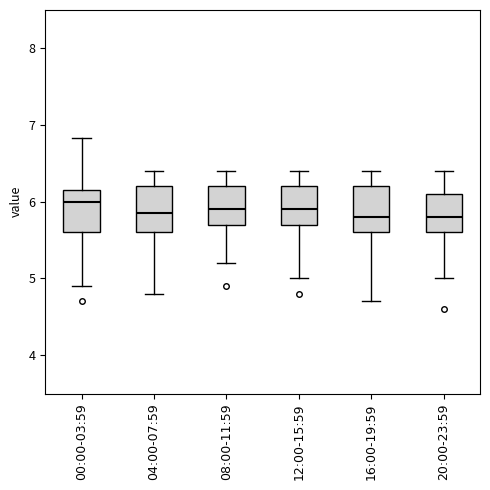

Reading left to right, transcribe this box plot: for each box, give where its median line is, the range the box spans, and where its two whiskers end, as read against the y-axis. The values are not printed on the chart, so give them approximately, as read against the axis.

00:00-03:59: median 6.0, box 5.6 to 6.1, whiskers 4.9 to 6.8
04:00-07:59: median 5.9, box 5.6 to 6.2, whiskers 4.8 to 6.4
08:00-11:59: median 5.9, box 5.7 to 6.2, whiskers 5.2 to 6.4
12:00-15:59: median 5.9, box 5.7 to 6.2, whiskers 5.0 to 6.4
16:00-19:59: median 5.8, box 5.6 to 6.2, whiskers 4.7 to 6.4
20:00-23:59: median 5.8, box 5.6 to 6.1, whiskers 5.0 to 6.4